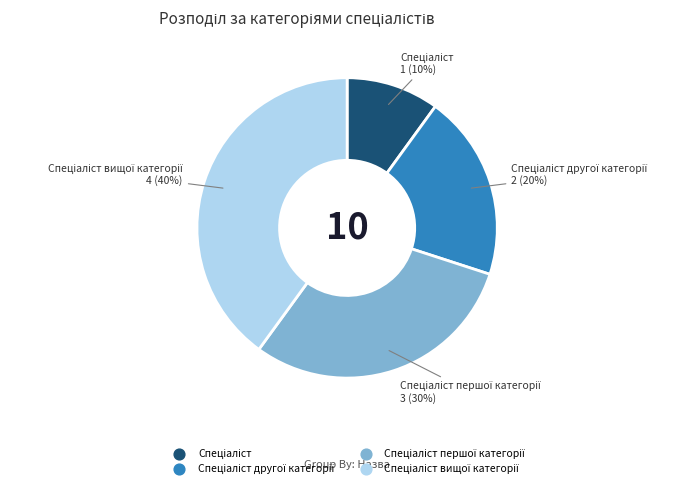

Is there a majority slice in this chart?

No